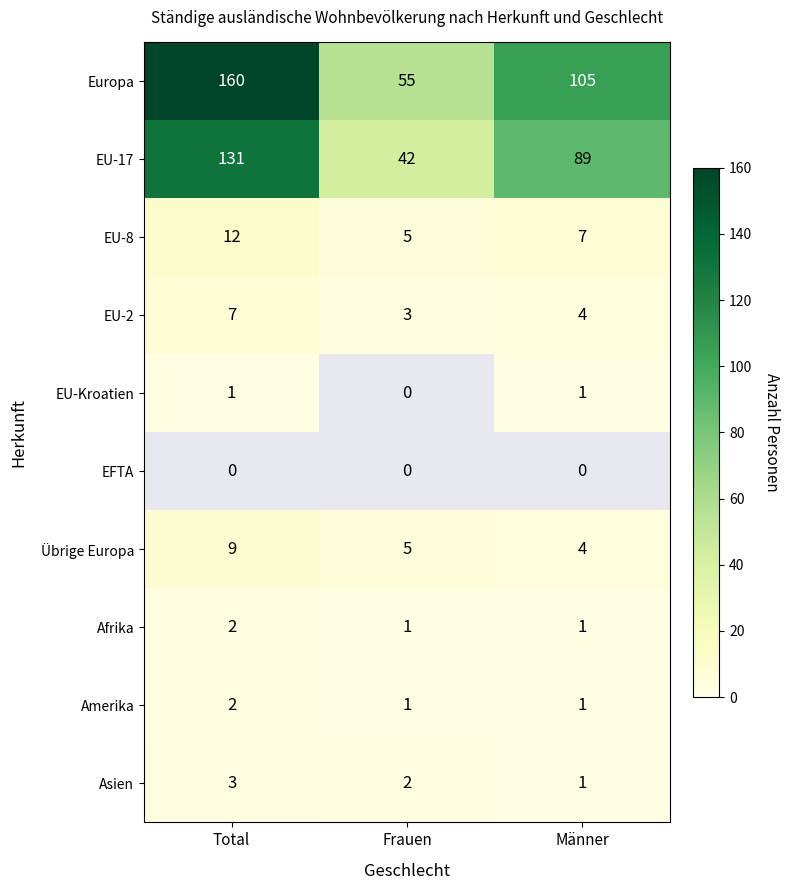

What is the sum of the EU-17 values at Total and Frauen?

173